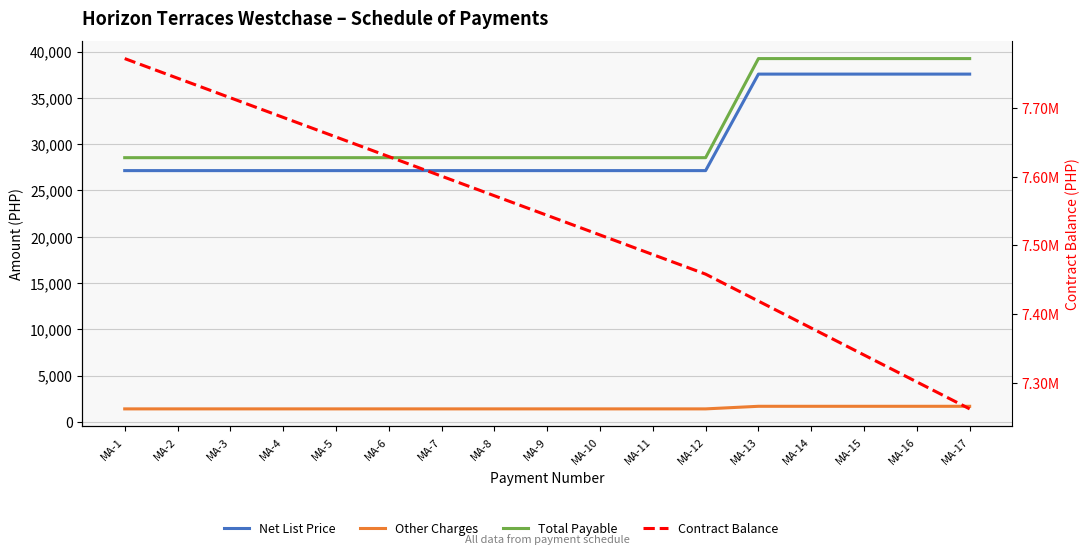

What is the difference between the Net List Price values at MA-3 and MA-16?

10429.3